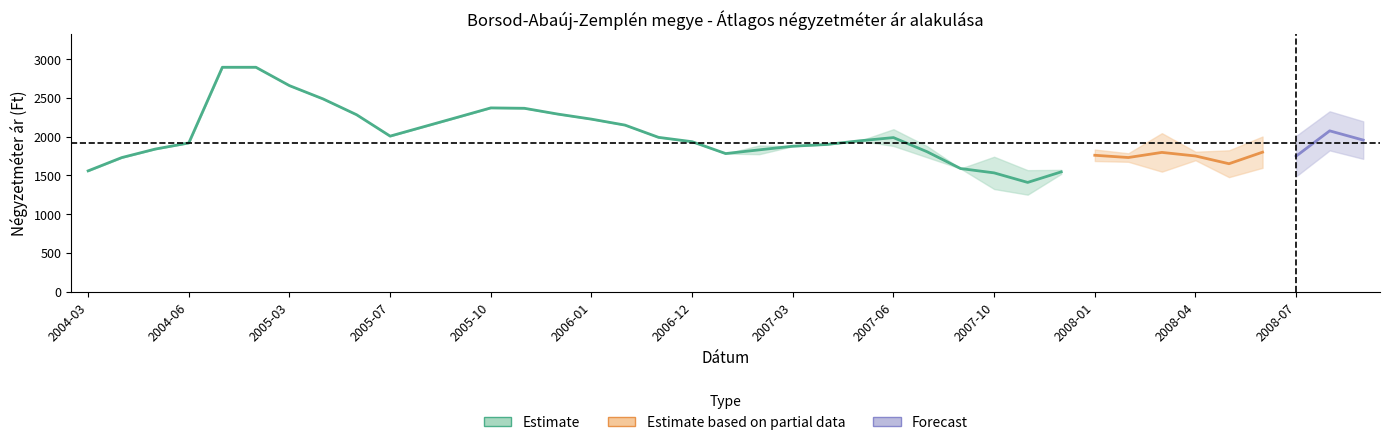

What is the label of the 6th point from the right?

2008-04